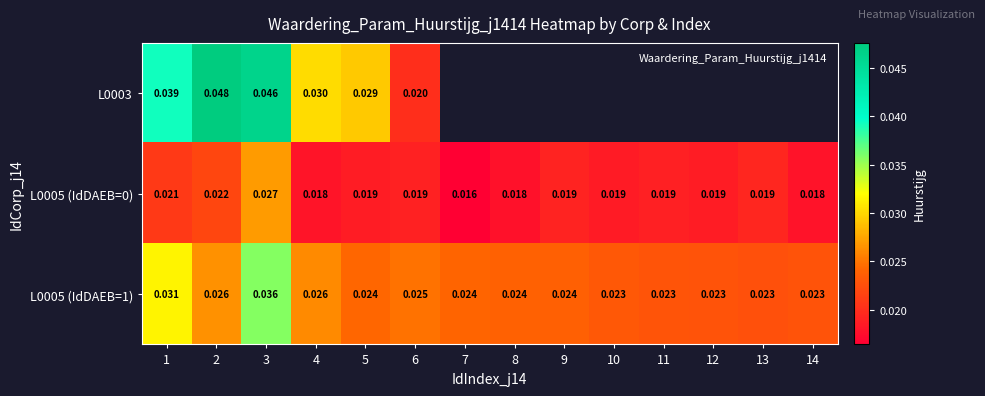

Rank the series by their maximum value, from highest to lowest.

L0003, L0005 (IdDAEB=1), L0005 (IdDAEB=0)